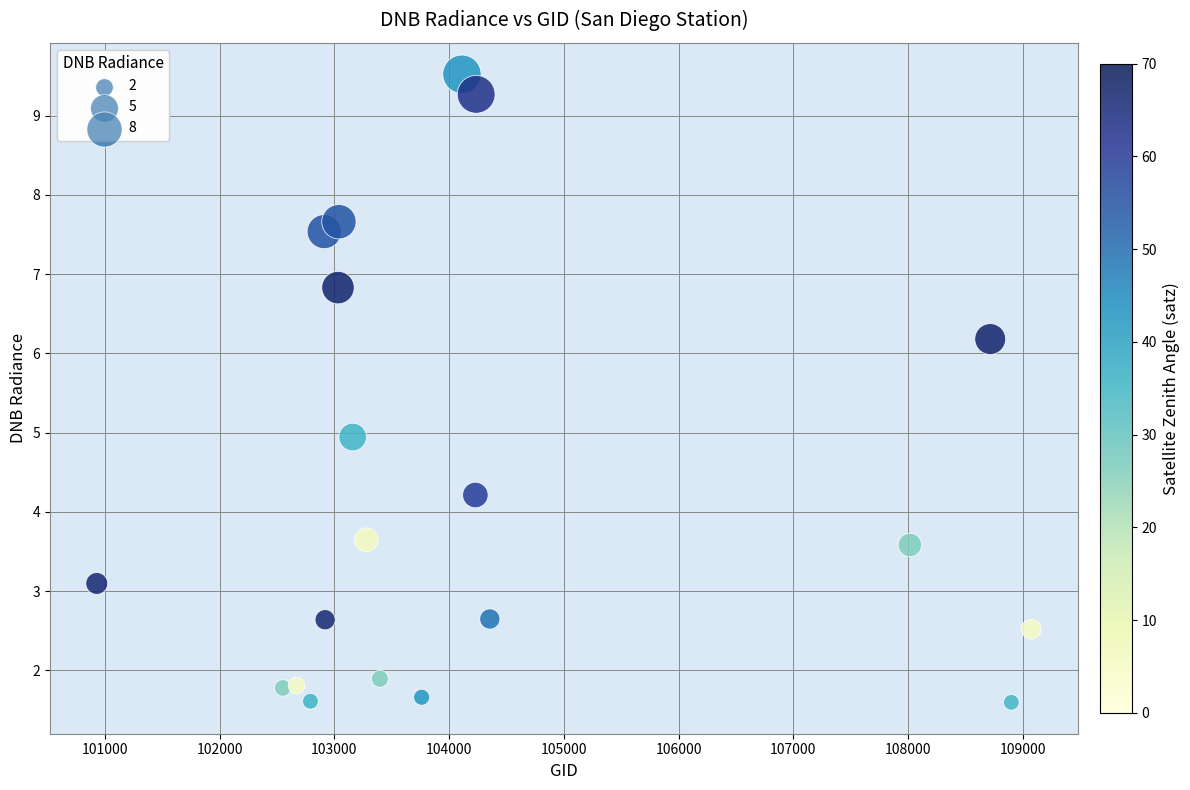

What is the range of X values (max minus min)?

8142.0